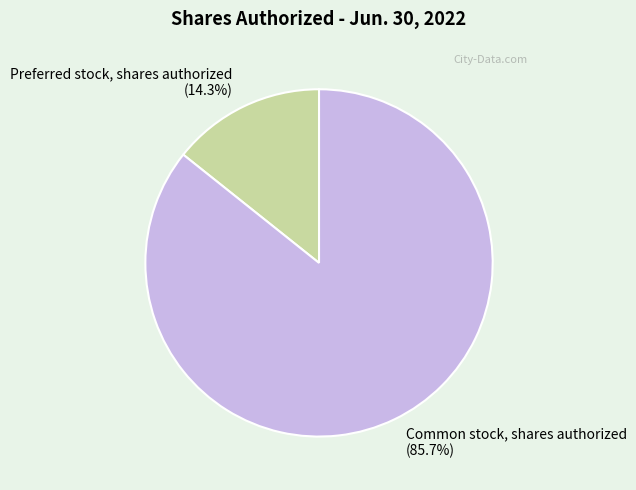

True or false: Common stock, shares authorized accounts for 74% of the total.

False